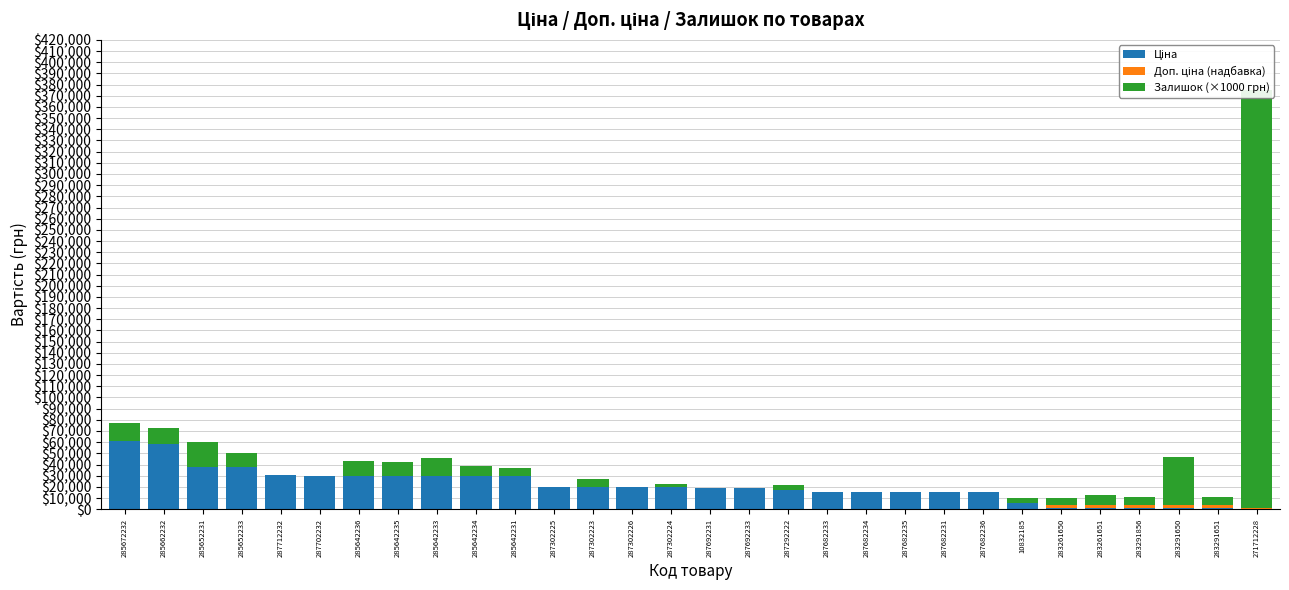

At which category is the sum across all series the highest?

271712228